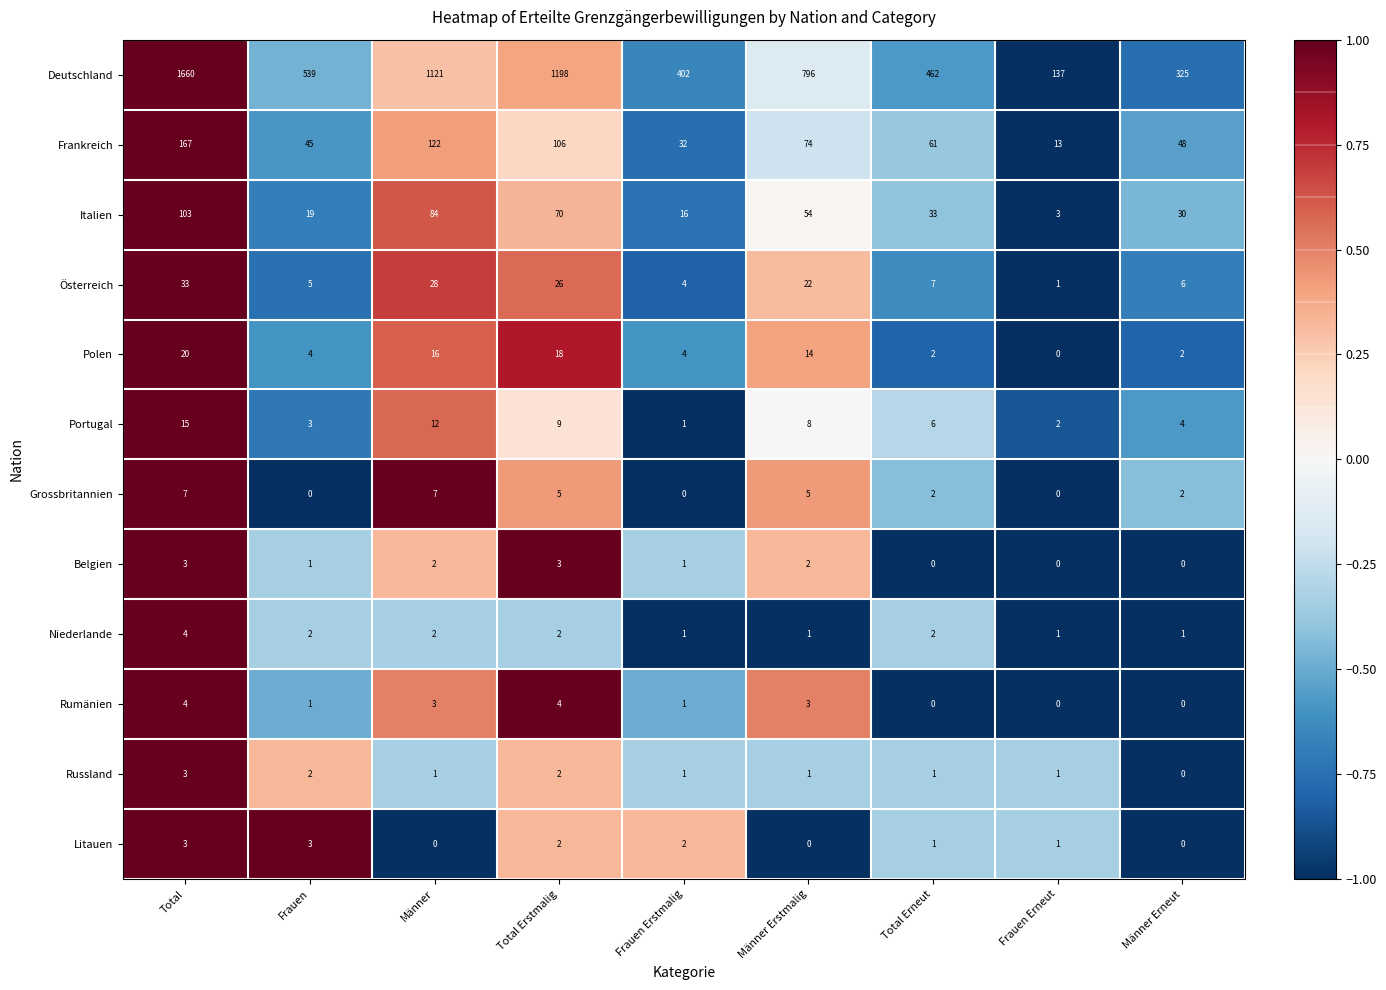

Is the value of Russland at Frauen greater than the value of Grossbritannien at Frauen Erstmalig?

Yes